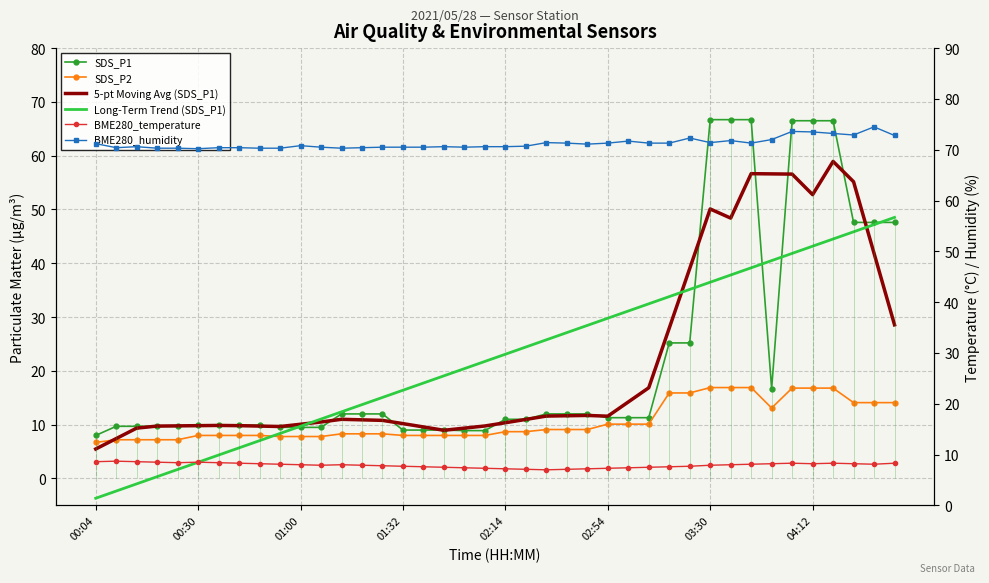

What are all the series names shown in the legend?

SDS_P1, SDS_P2, 5-pt Moving Avg (SDS_P1), Long-Term Trend (SDS_P1), BME280_temperature, BME280_humidity